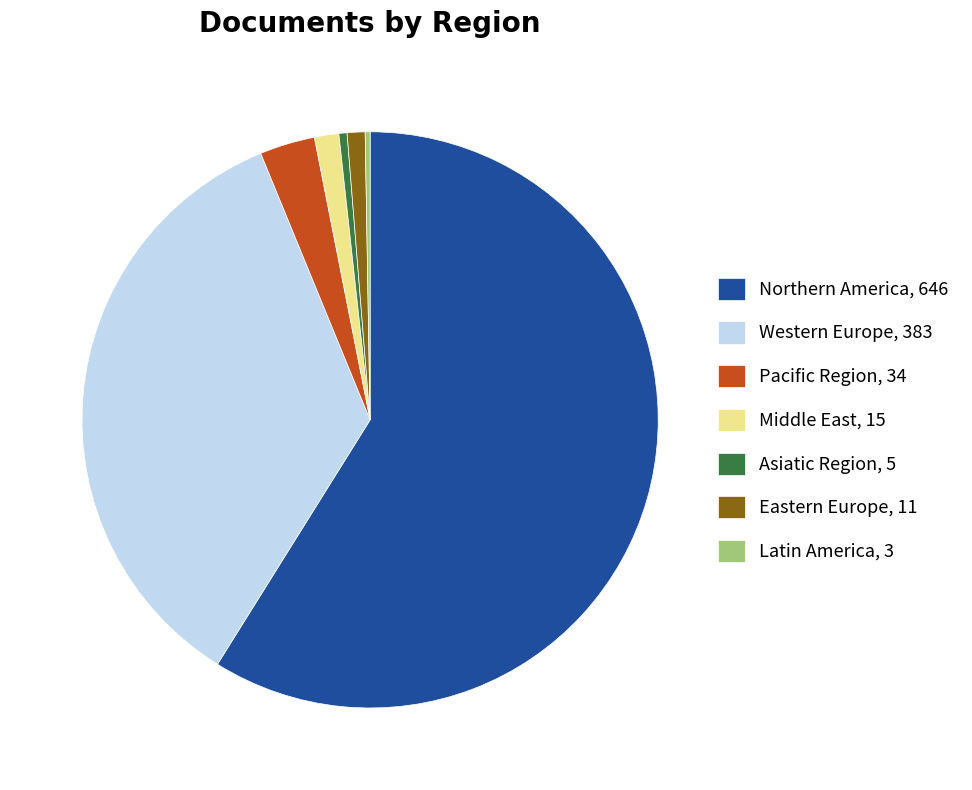

What is the largest slice in the pie chart?

Northern America